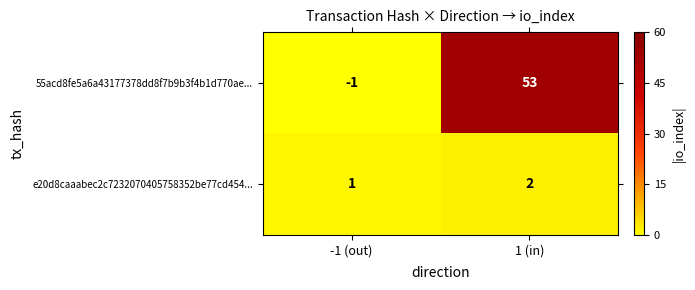

At which label is e20d8caaabec2c7232070405758352be77cd454... closest to 1?

-1 (out)